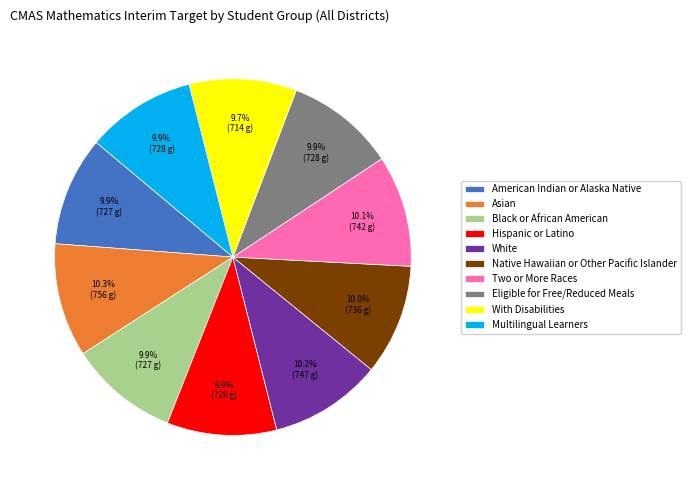

Approximately how many times larger is the value at American Indian or Alaska Native compared to White?

1.0